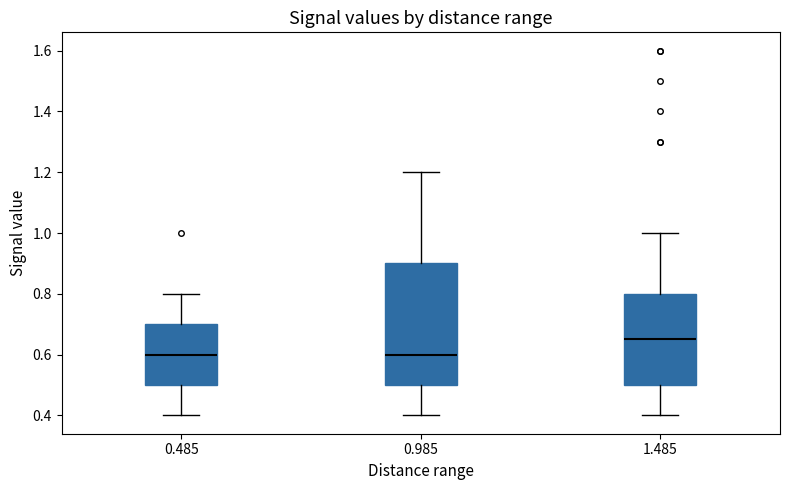

Where does the upper whisker of the box at x = 0.485 end on the y-axis? The values are not printed on the chart, so give them approximately, as read against the axis.

0.80